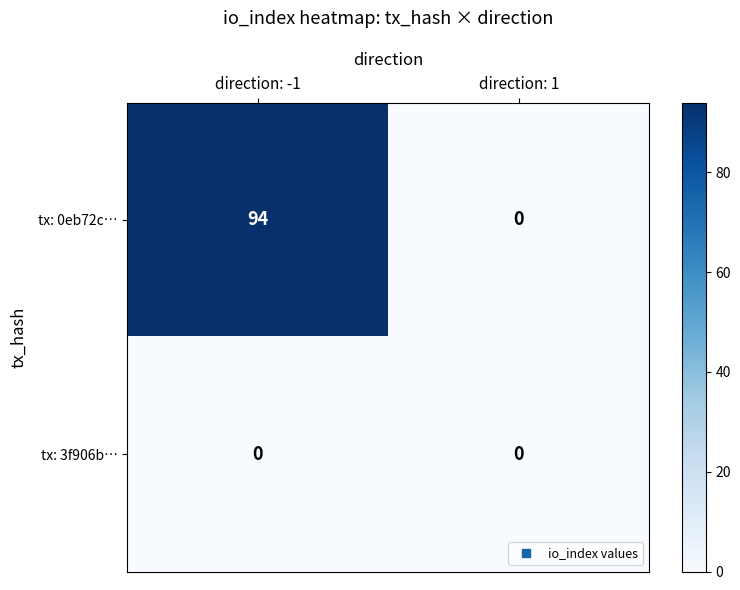

What is the average value of the tx: 0eb72c… series?

47